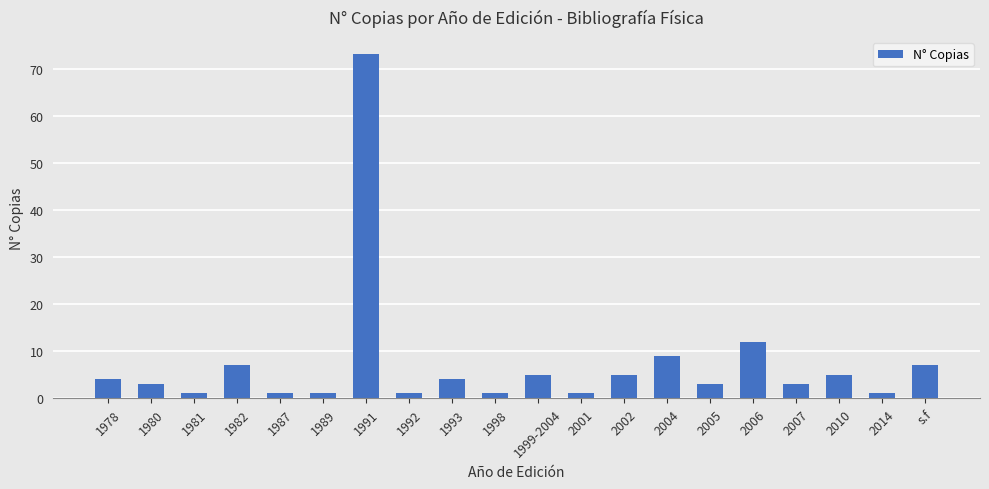

What is the value of the 2nd bar from the left?

3